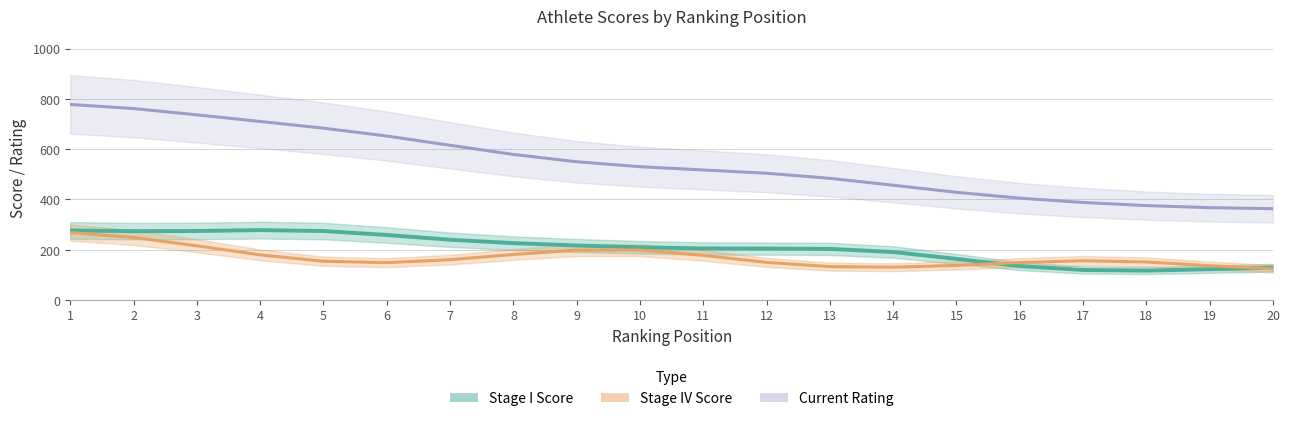

What is the total value across all series at 4?

1130